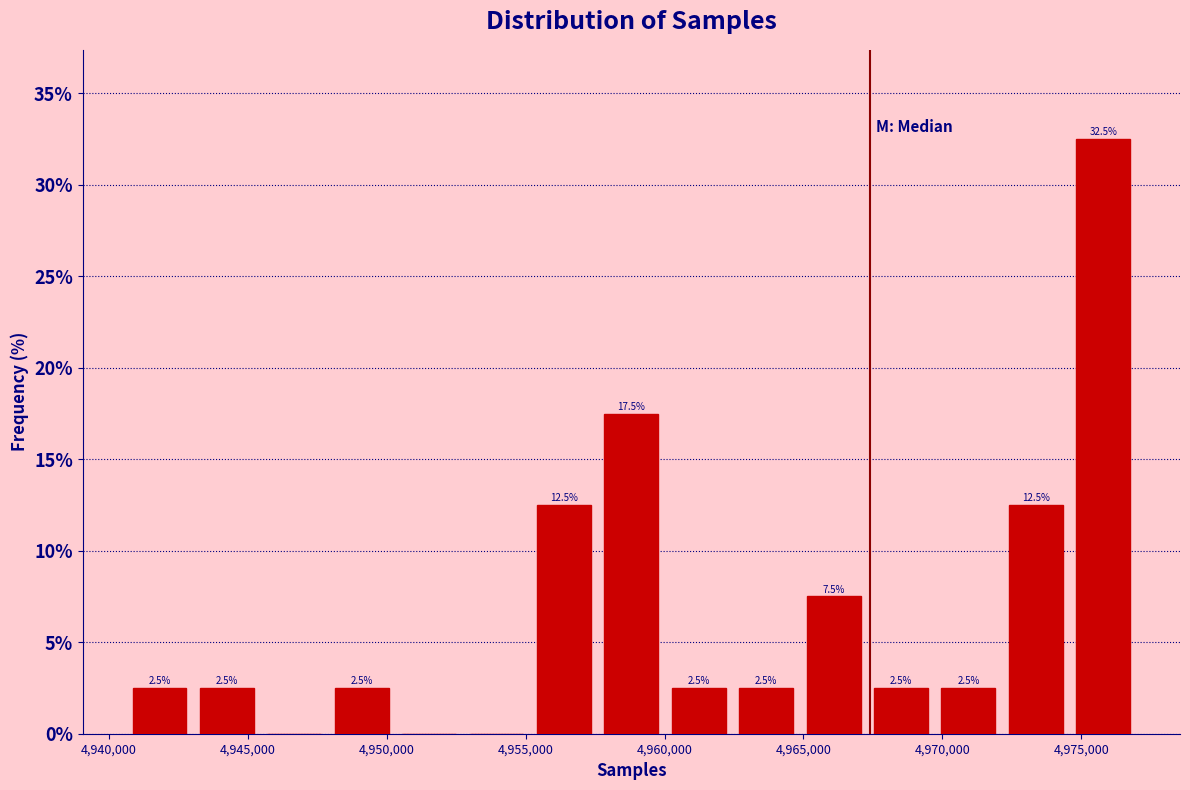

Over which range of the x-axis is the bar tallest?

4974500 to 4977000